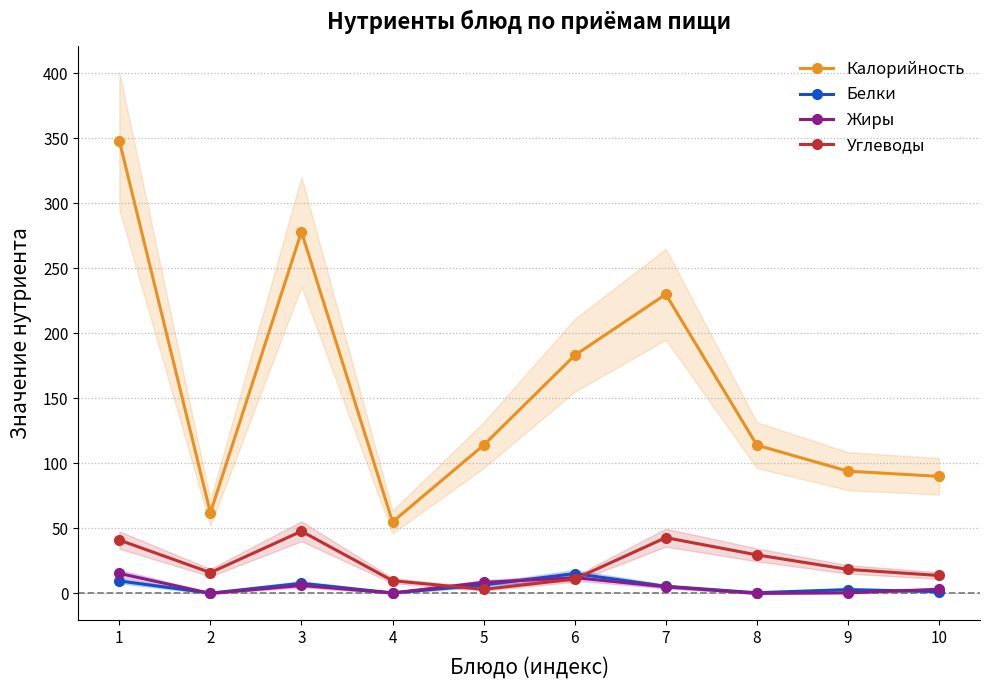

Reading left to right, extract all data points from this chart.

Калорийность: 1=348.0	2=62.0	3=278.0	4=55.0	5=114.0	6=183.0	7=230.0	8=114.0	9=94.0	10=90.0
Белки: 1=9.6	2=0.2	3=7.8	4=0.4	5=6.5	6=15.3	7=5.5	8=0.6	9=3.0	10=1.4
Жиры: 1=15.4	2=0.1	3=6.1	4=0.4	5=8.5	6=12.1	7=5.2	8=0.0	9=0.5	10=3.2
Углеводы: 1=41.0	2=16.0	3=47.8	4=9.8	5=3.1	6=11.1	7=42.9	8=29.6	9=18.5	10=13.8